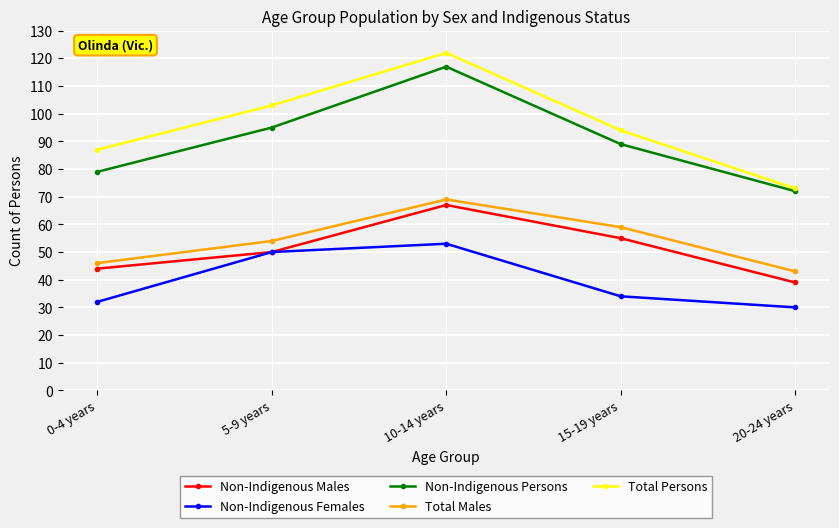

How many series are shown in this chart?

5